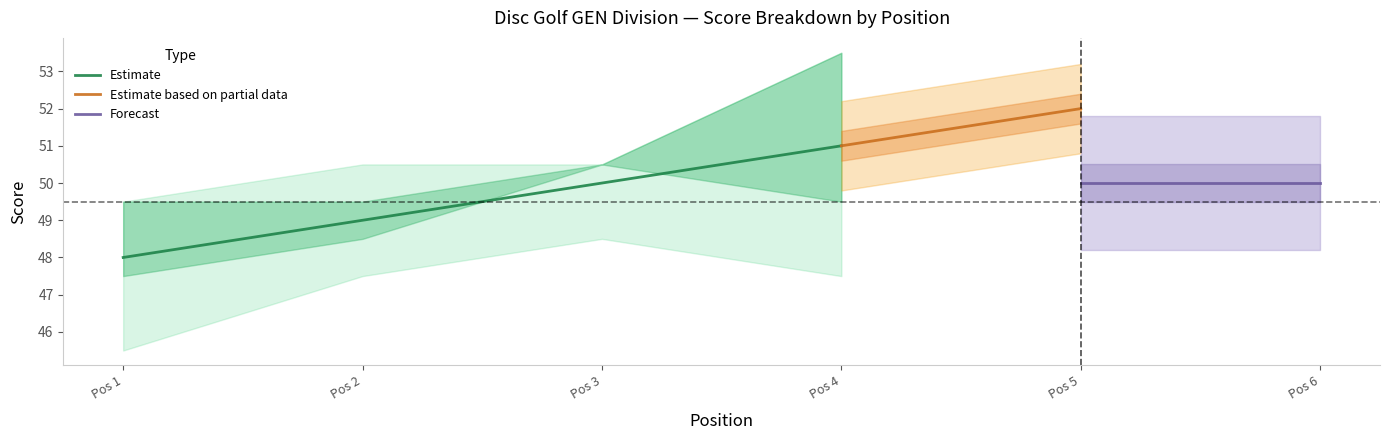

True or false: event_total_score and hole_16 intersect in this chart.

False